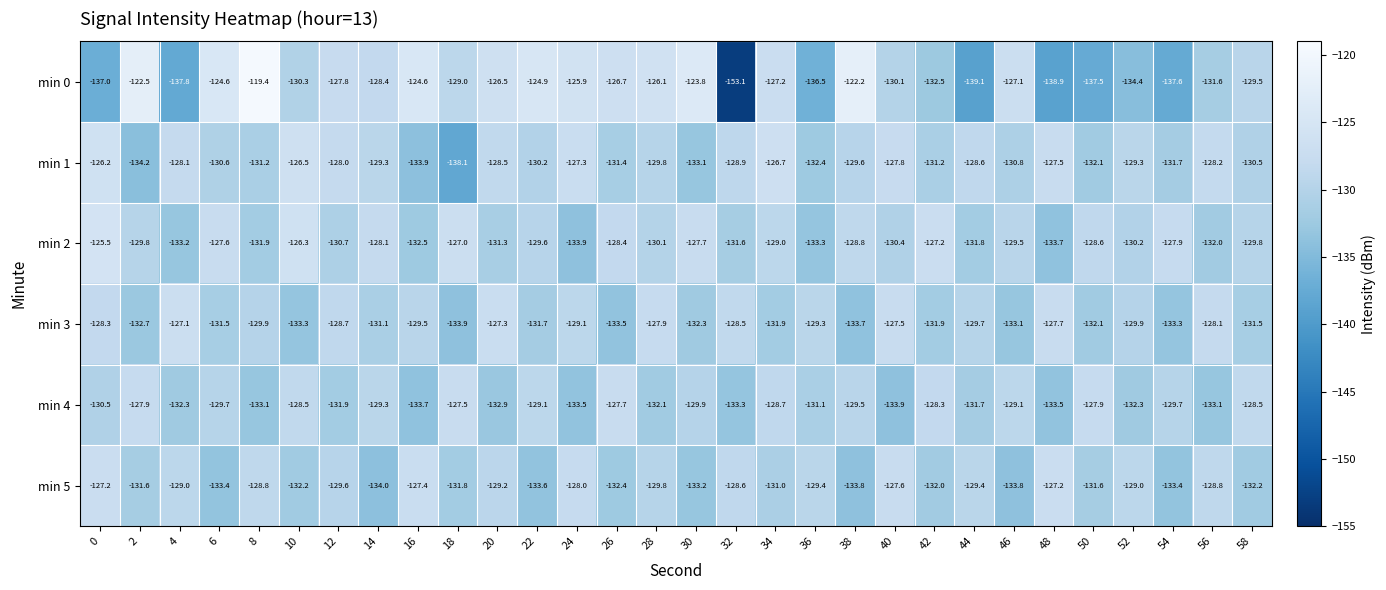

Which series has the largest total across all categories?

min 2